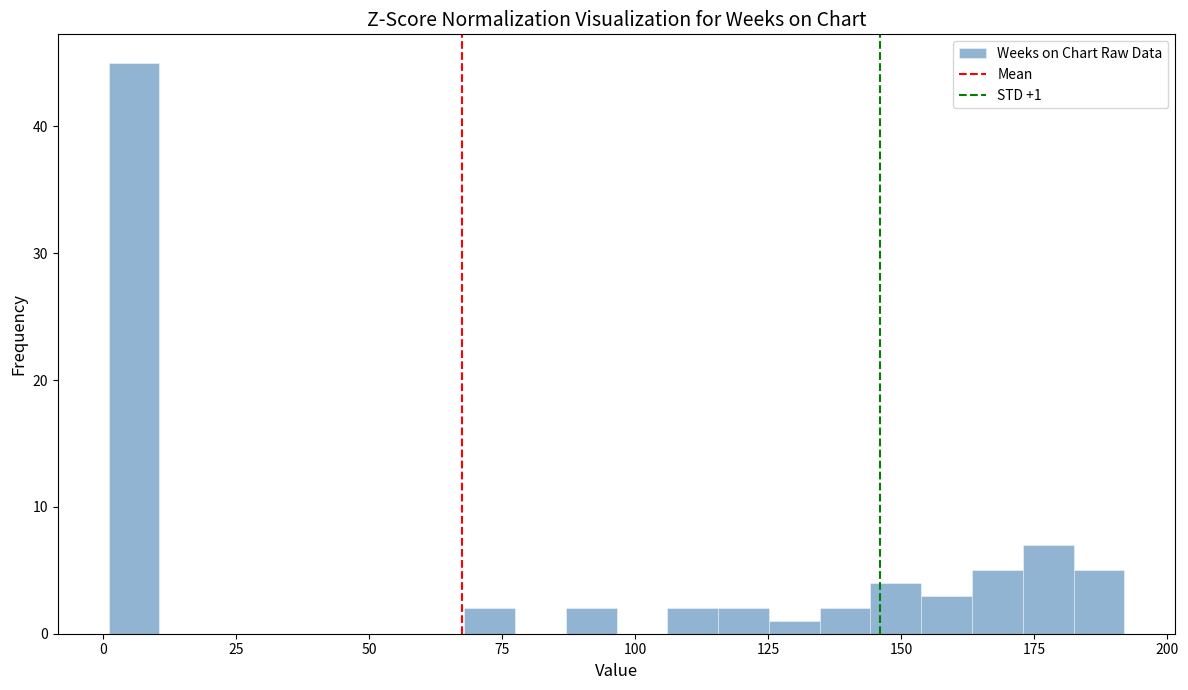

Around what value on the x-axis is the tallest bar? Give the approximate position of its centre, as read against the axis.

5